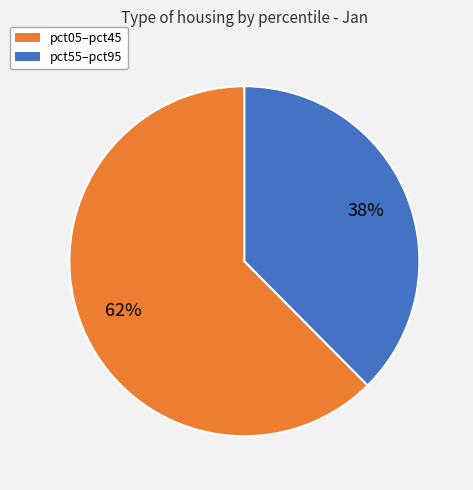

To the nearest percent, what is the average slice percentage?

50%